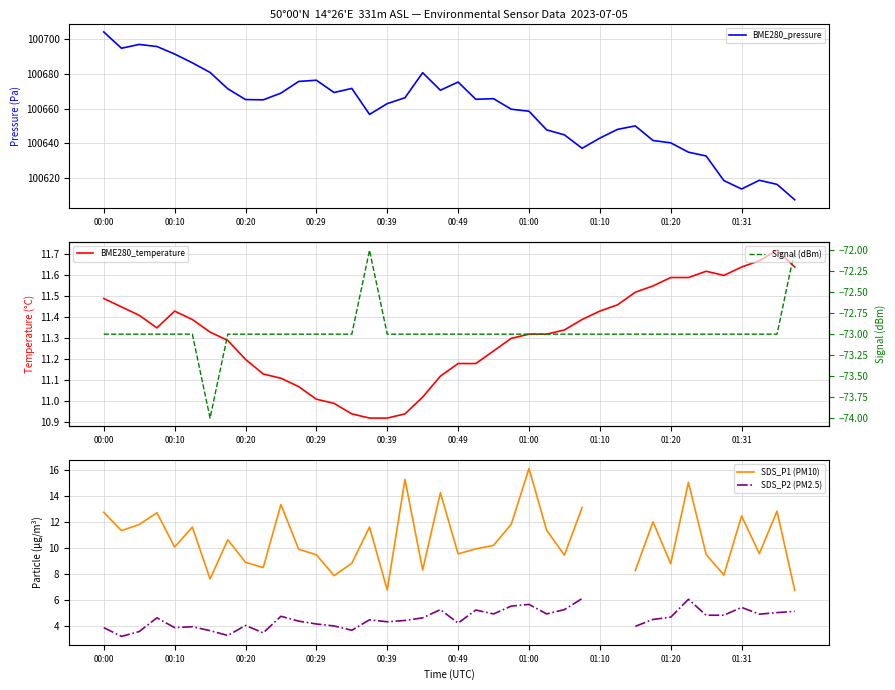

How many data points in SDS_P1 (PM10) are above 10?

20